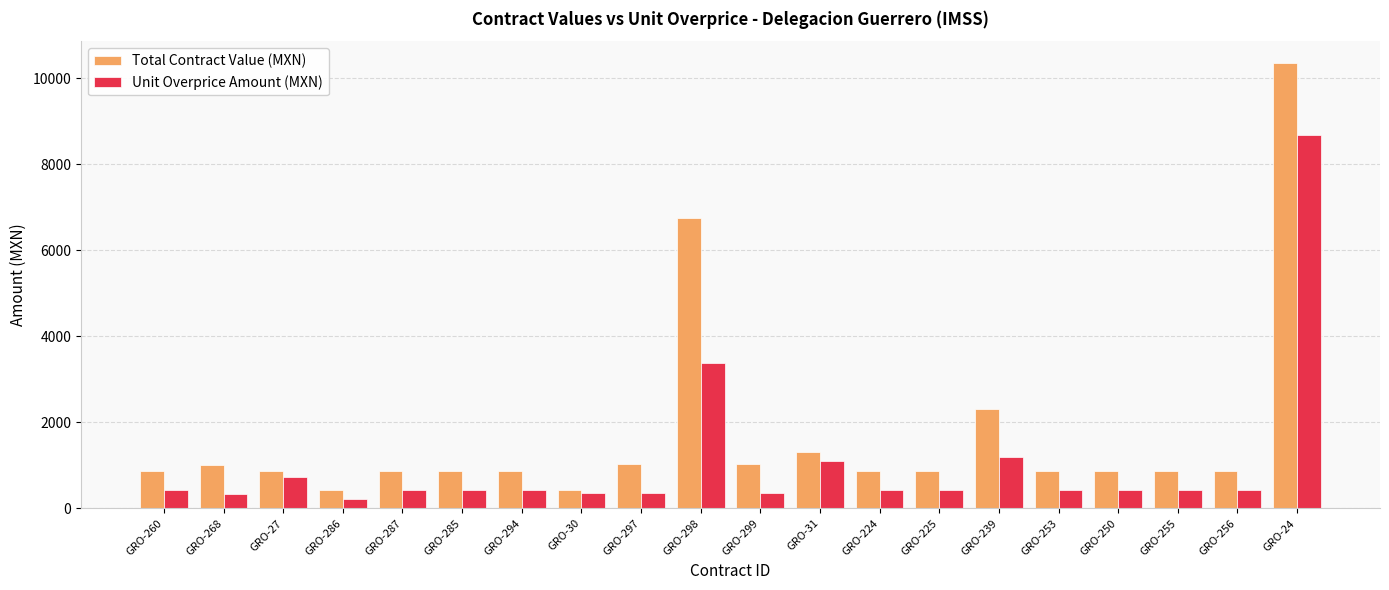

Which series has the largest range (max minus min)?

Total Contract Value (MXN)